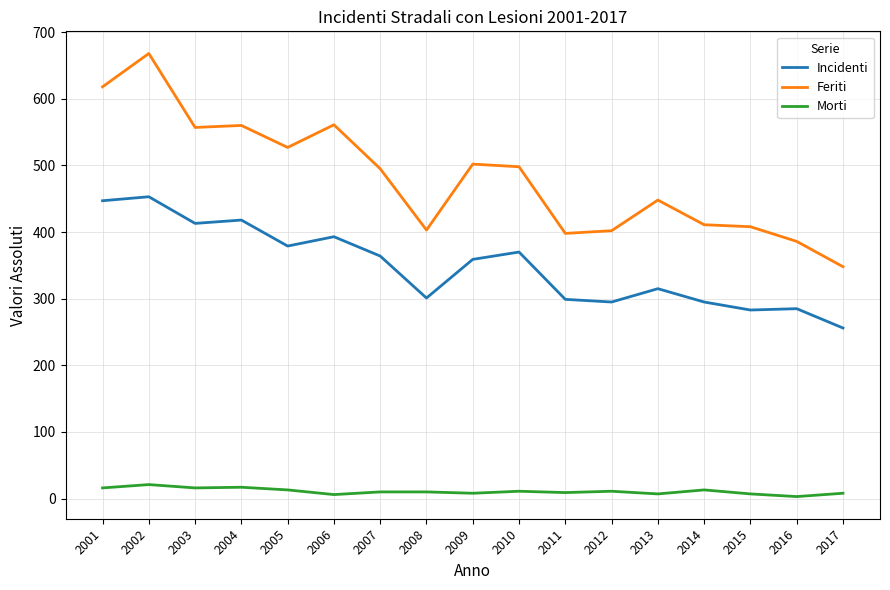

True or false: Incidenti has a value of 94 at 2012.

False